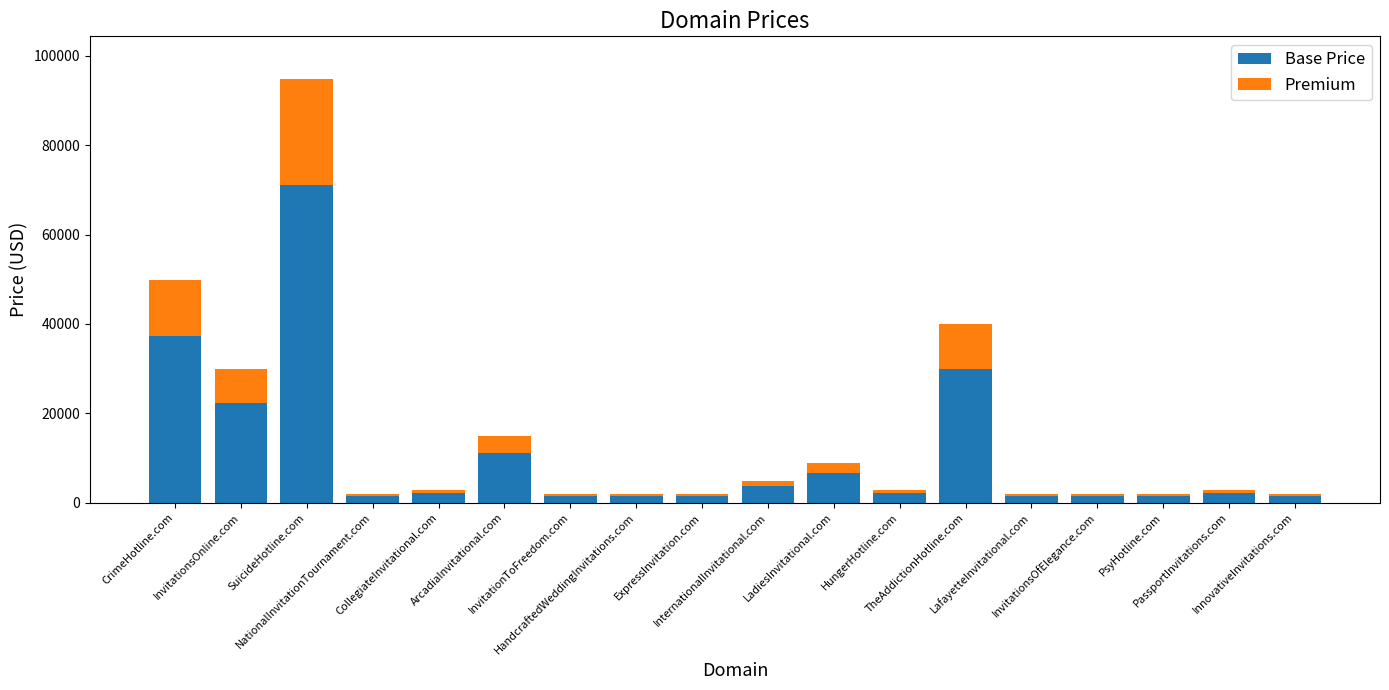

What is the difference between the second highest and second lowest values in the Base Price series?

36000